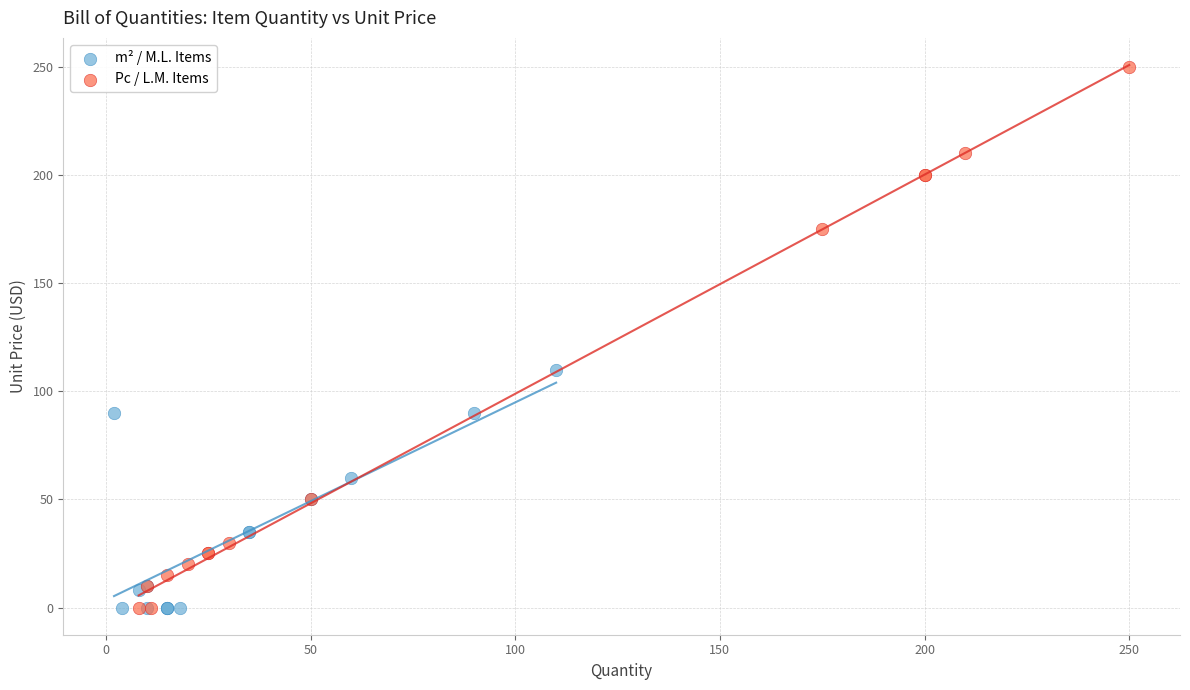

Which series has the largest Y range (max minus min)?

Pc / L.M. Items